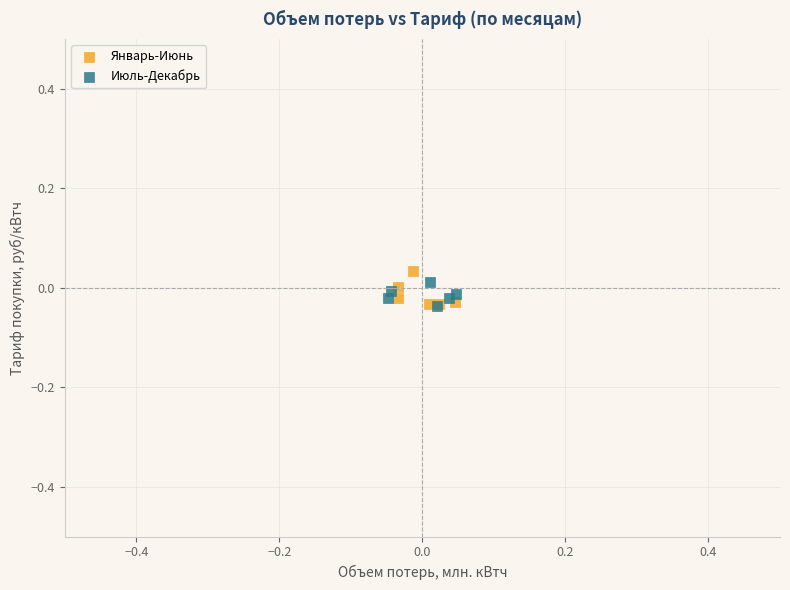

Which series has the largest Y range (max minus min)?

Январь-Июнь